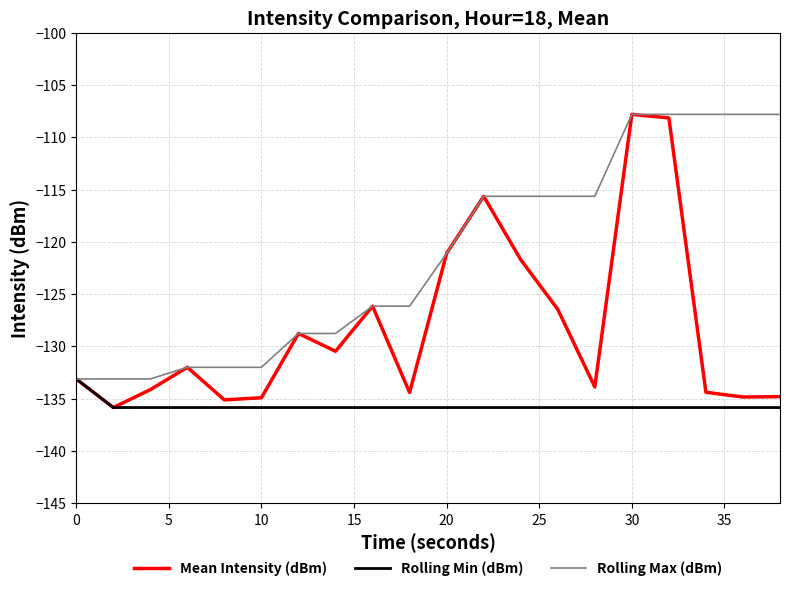

Which series has the largest total across all categories?

Rolling Max (dBm)